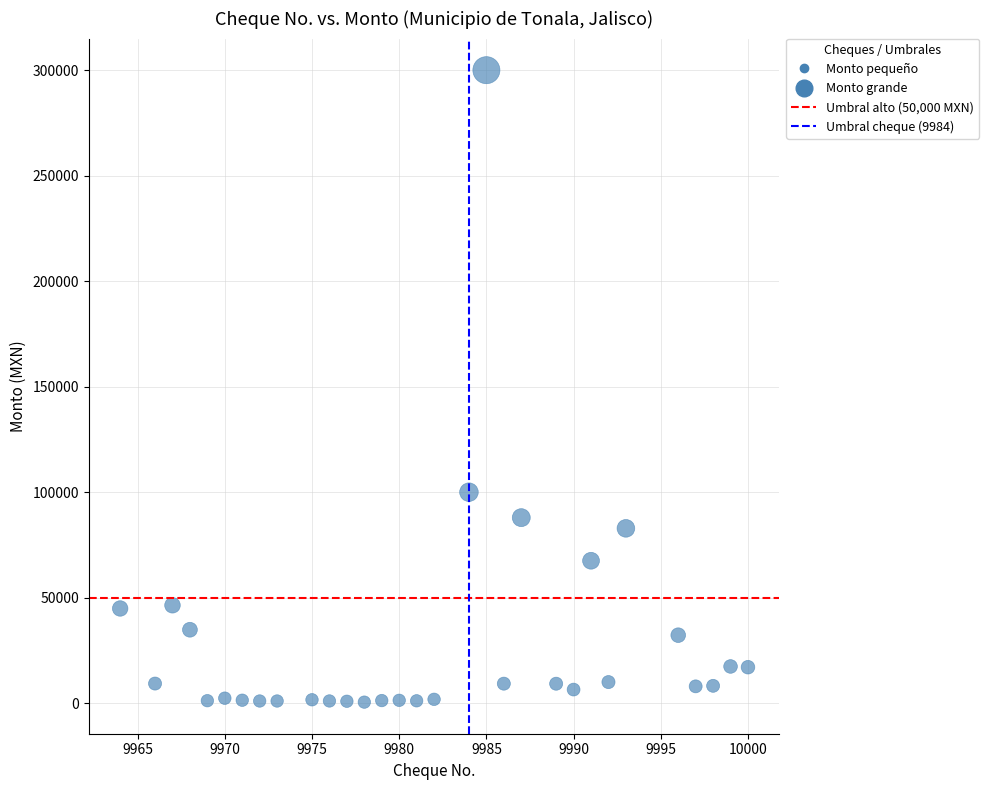

What Y value in the scatter plot is closest to 150250?

100000.0